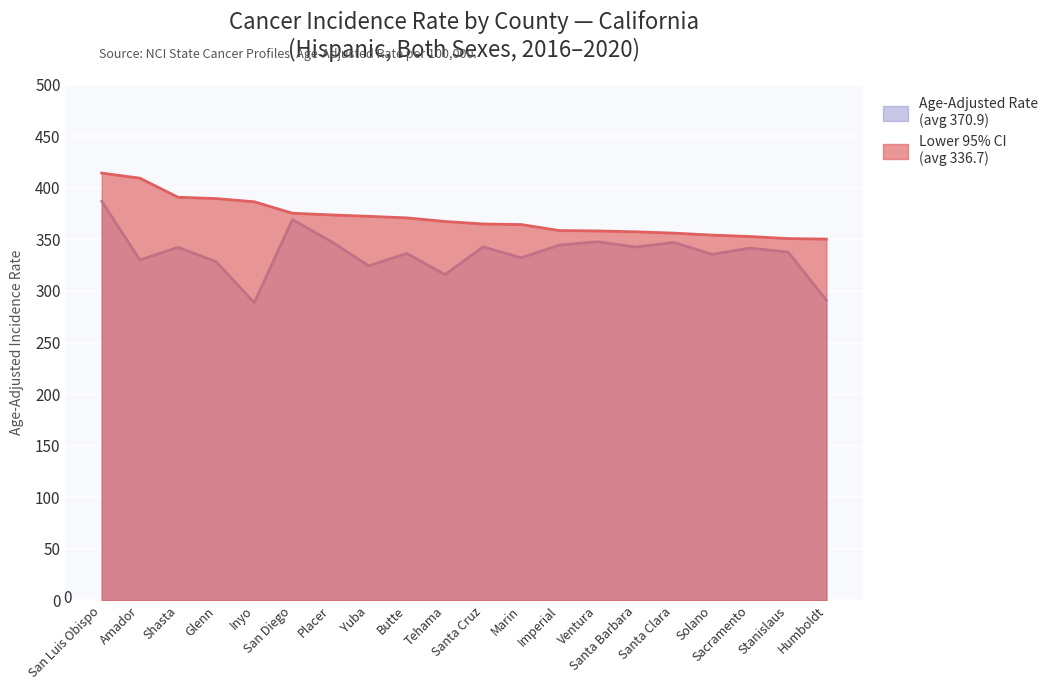

What is the average value of the Lower 95% CI series?

336.7